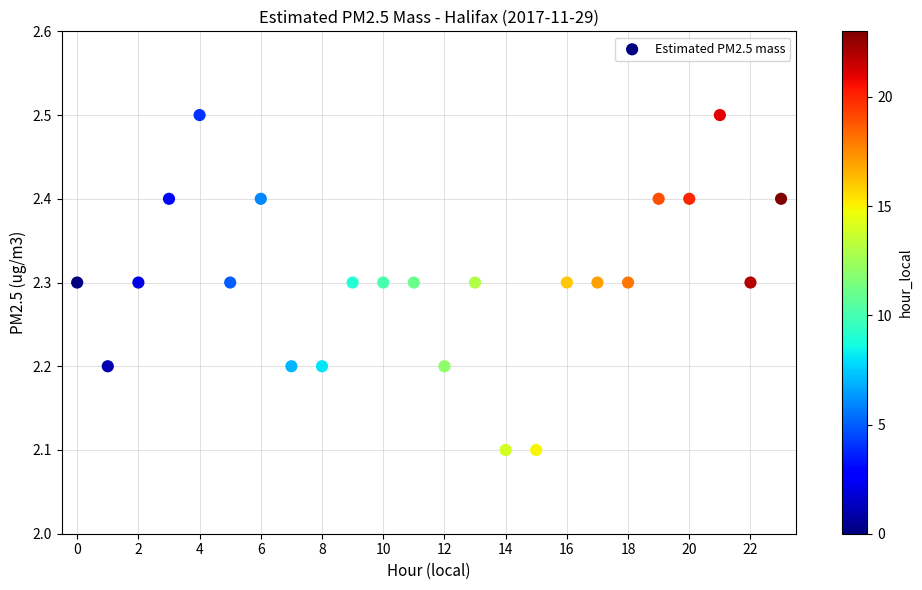

What is the range of Y values (max minus min)?

0.4